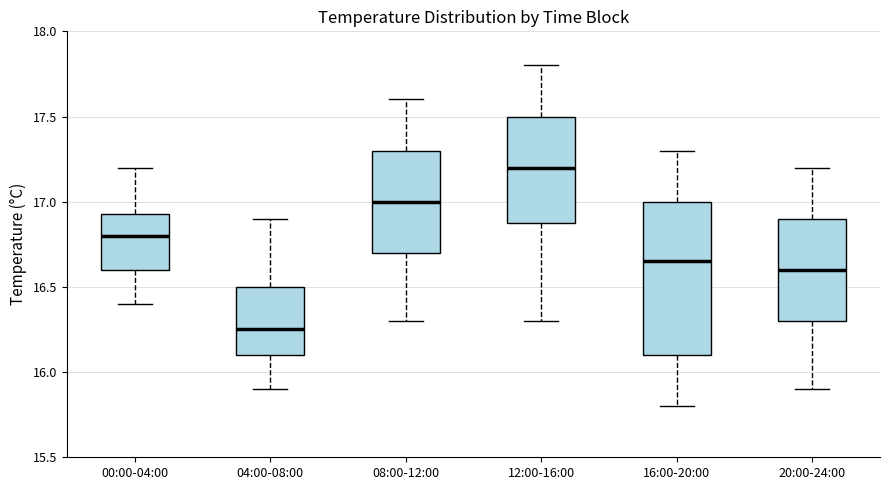

Which box's median line is the lowest?

04:00-08:00